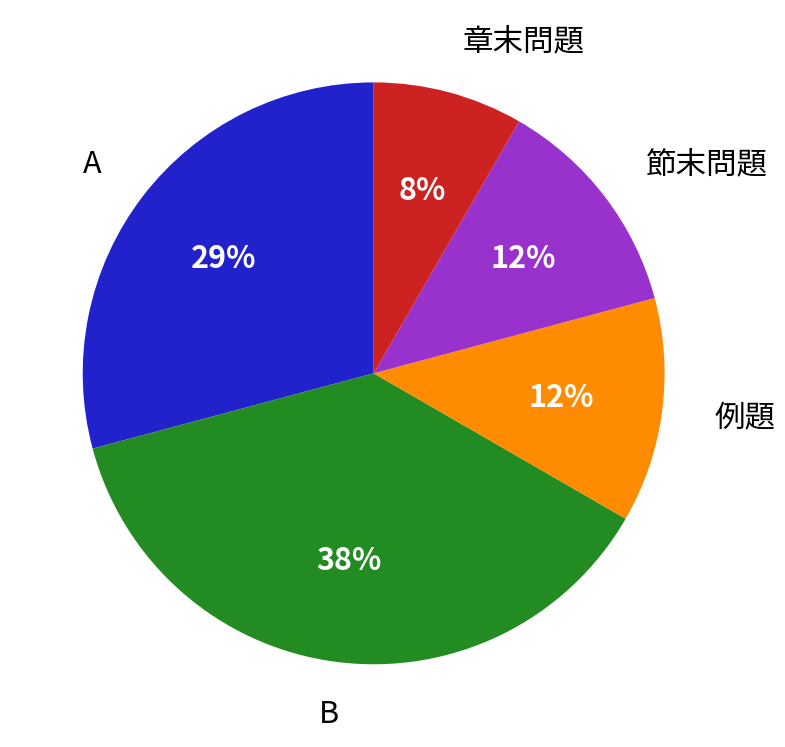

Is there a majority slice in this chart?

No